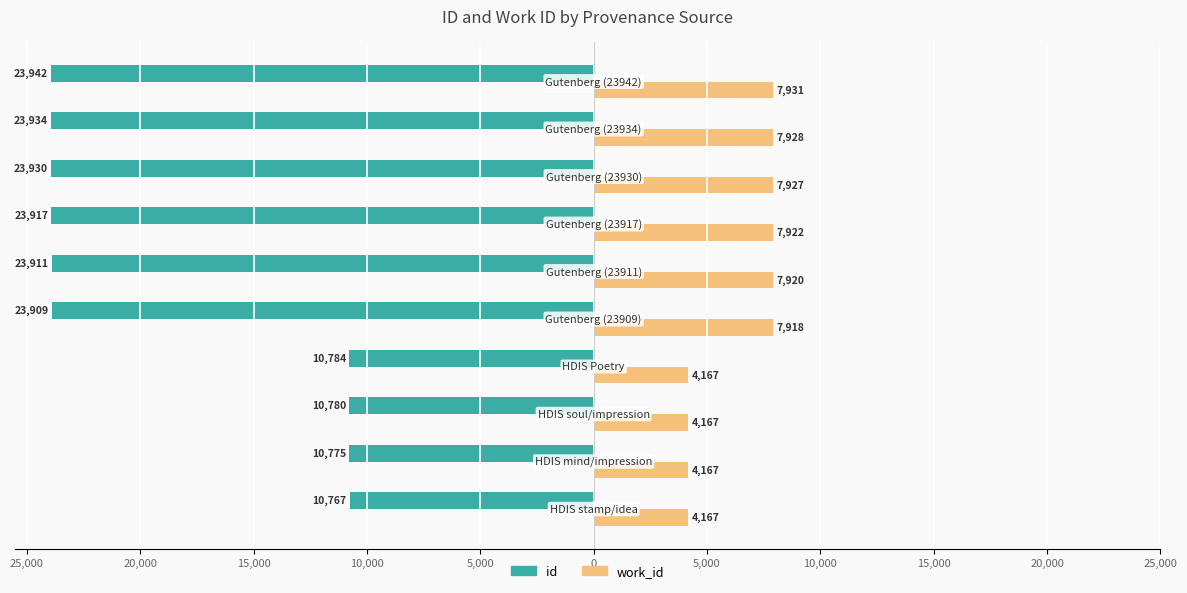

What are all the series names shown in the legend?

id, work_id